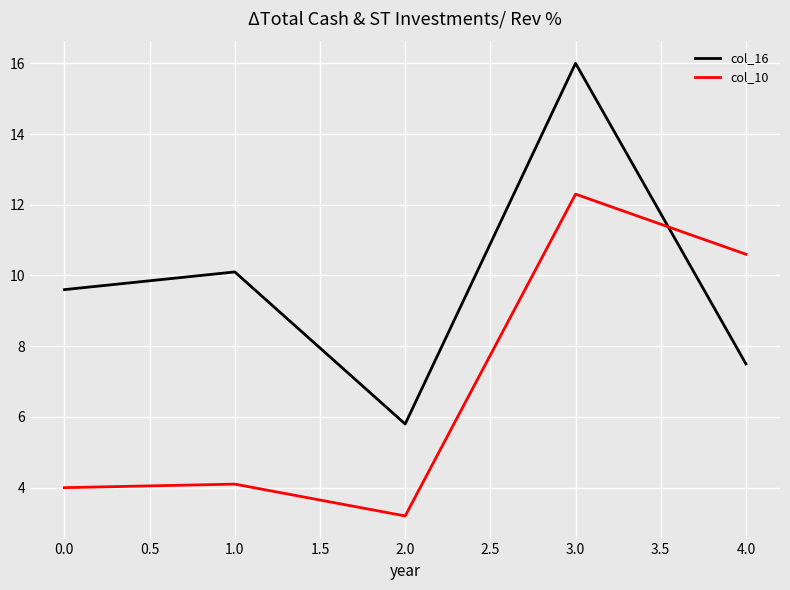

At which category does the chart reach its peak across all series?

3.0